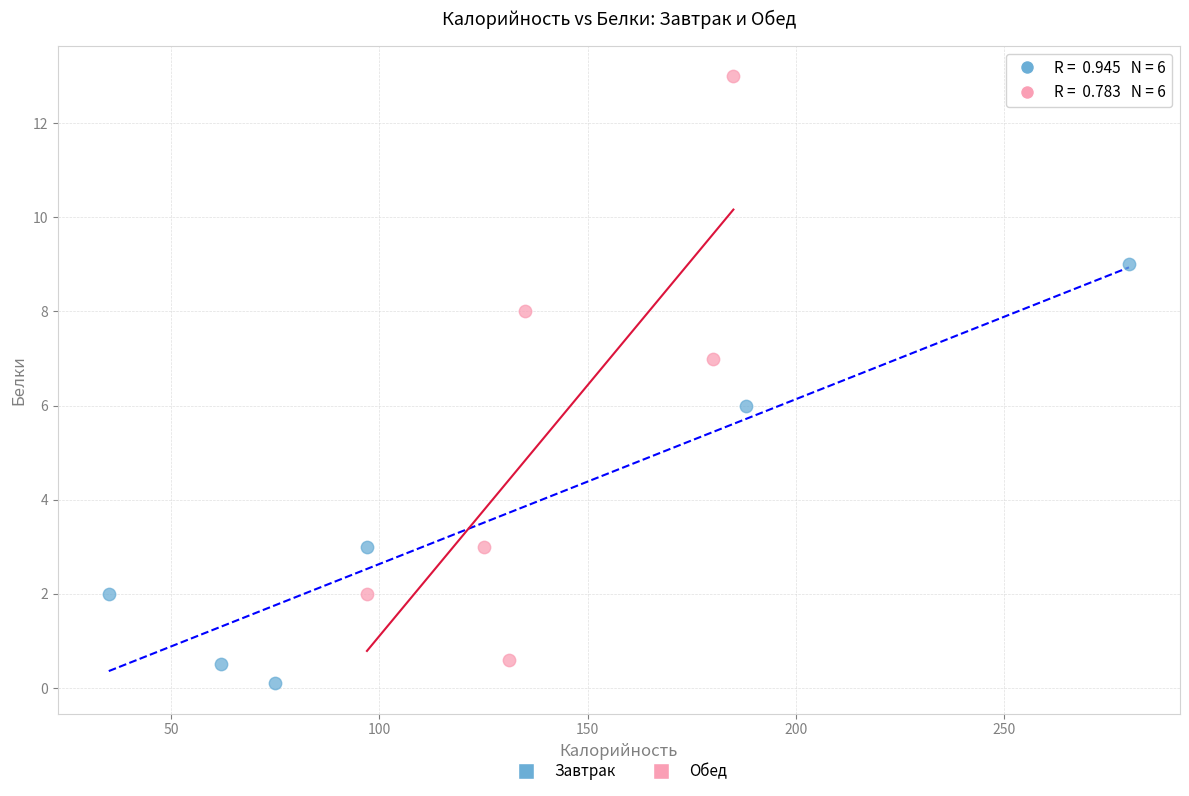

Which series reaches the minimum Y coordinate?

Завтрак